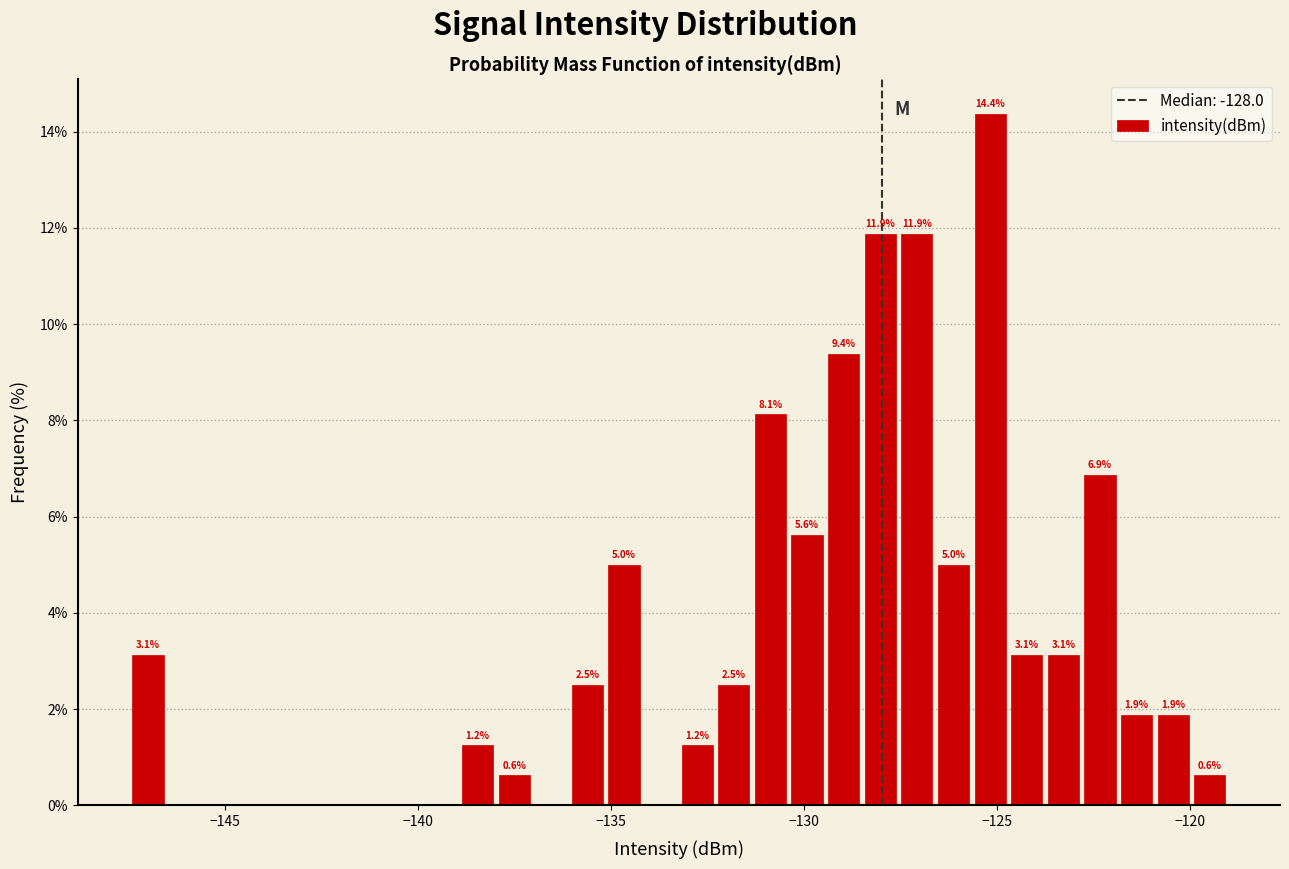

Read against the x-axis, roughly where is the centre of the tallest bar?

-125.0